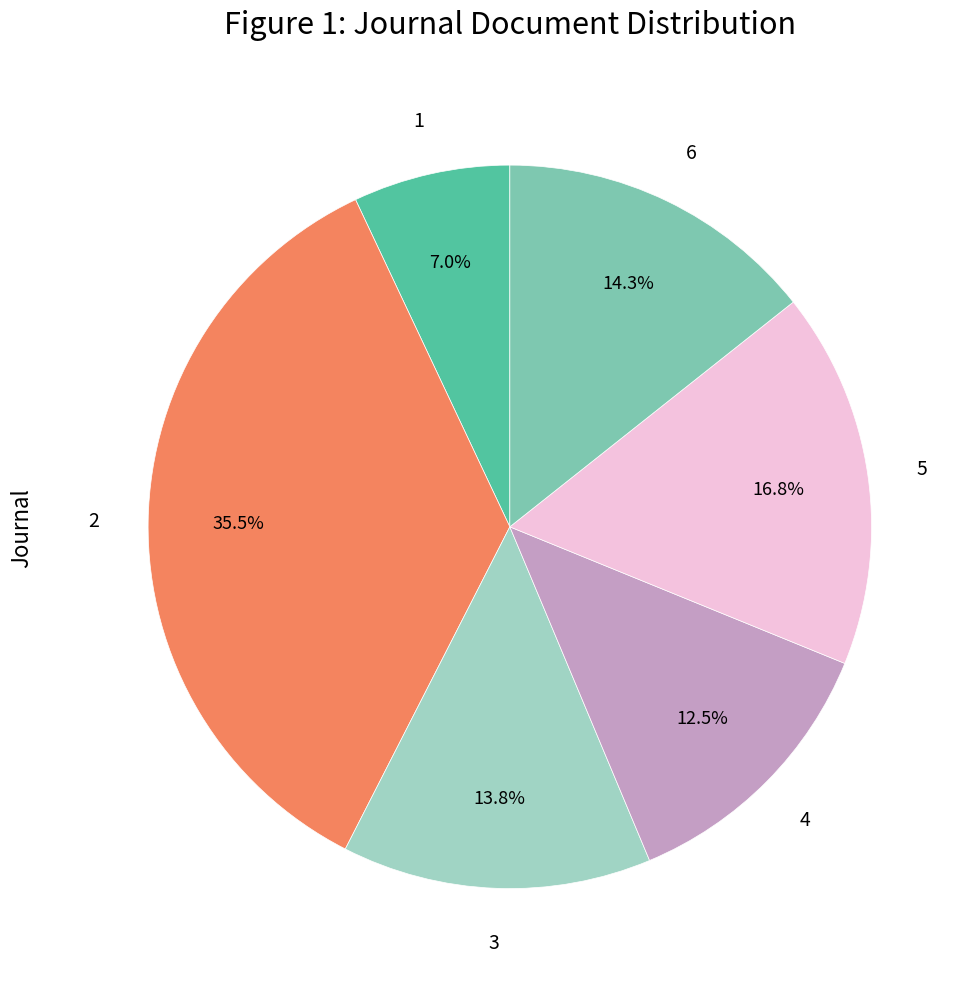

Does any single category account for the majority?

No